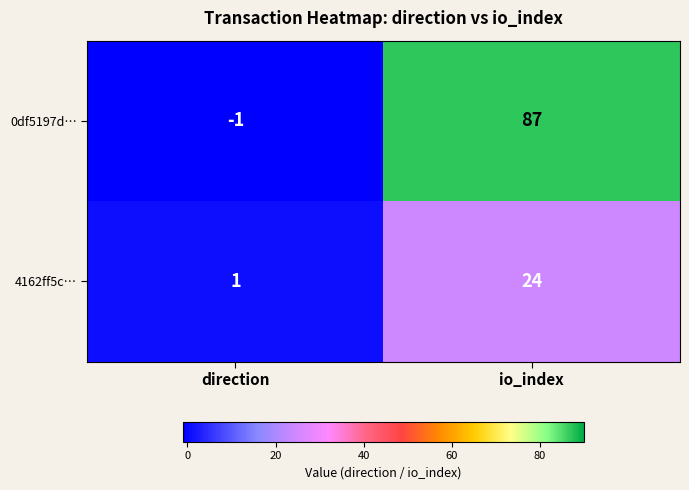

What is the total value across all series at io_index?

111